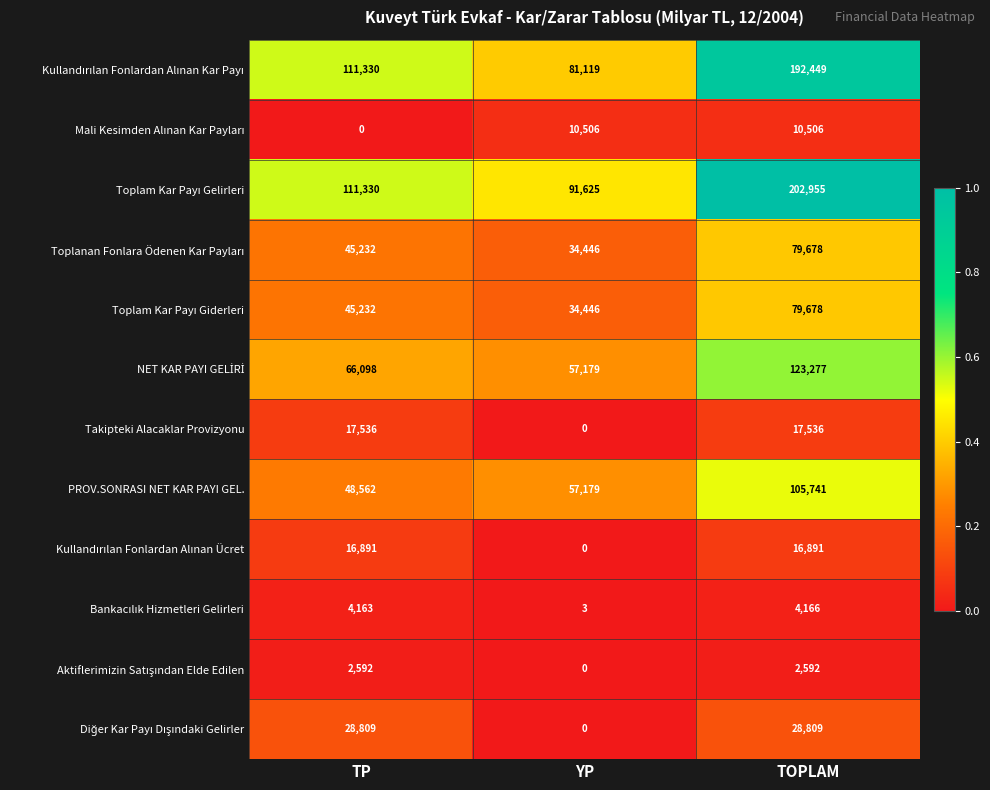

How many PROV.SONRASI NET KAR PAYI GEL. values are between 48562 and 105741?

3